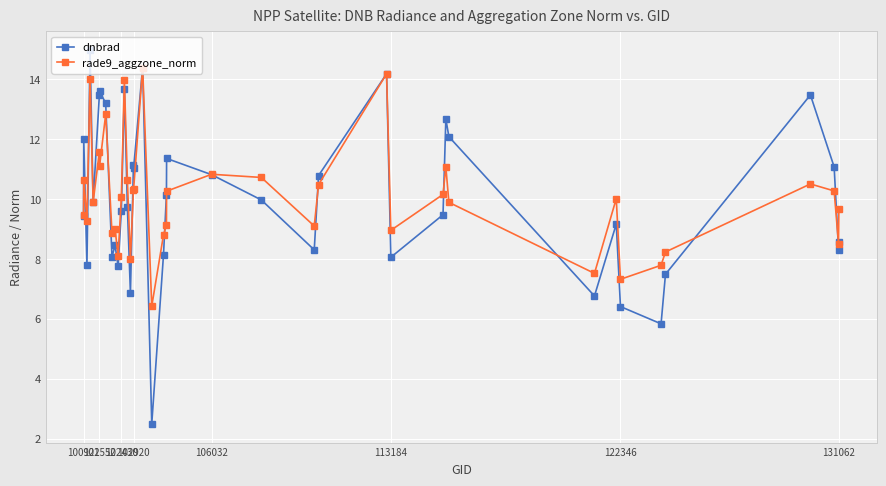

At how many categories does at least one series exceed 3?

40